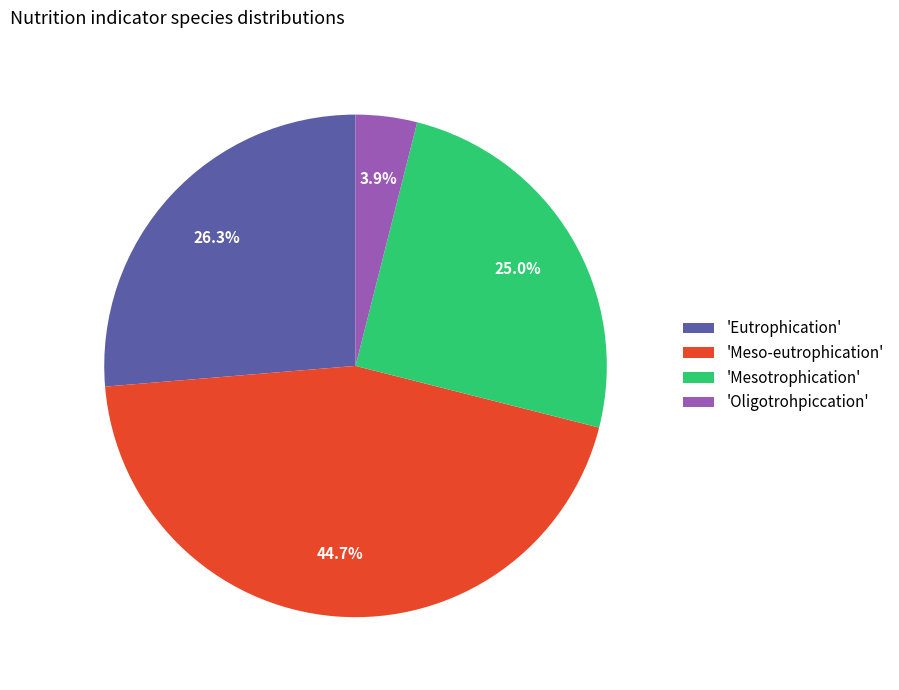

Which slice is the largest?

'Meso-eutrophication'